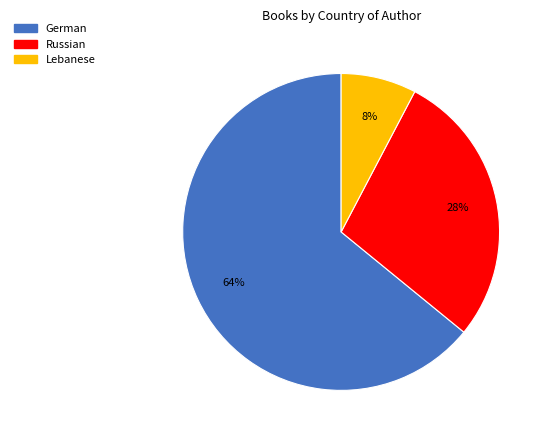

To the nearest percent, what is the difference between the German and Russian slice percentages?

36%